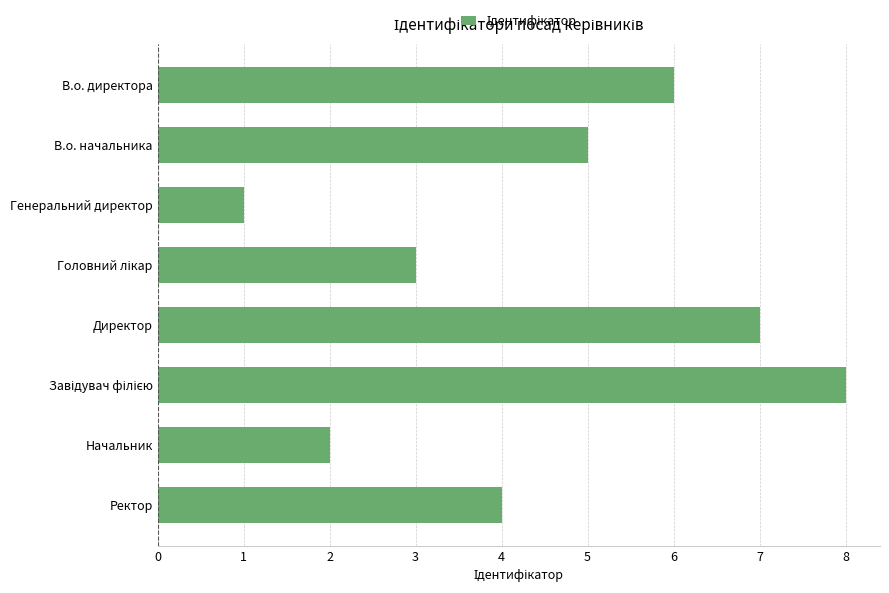

What is the greatest value displayed?

8